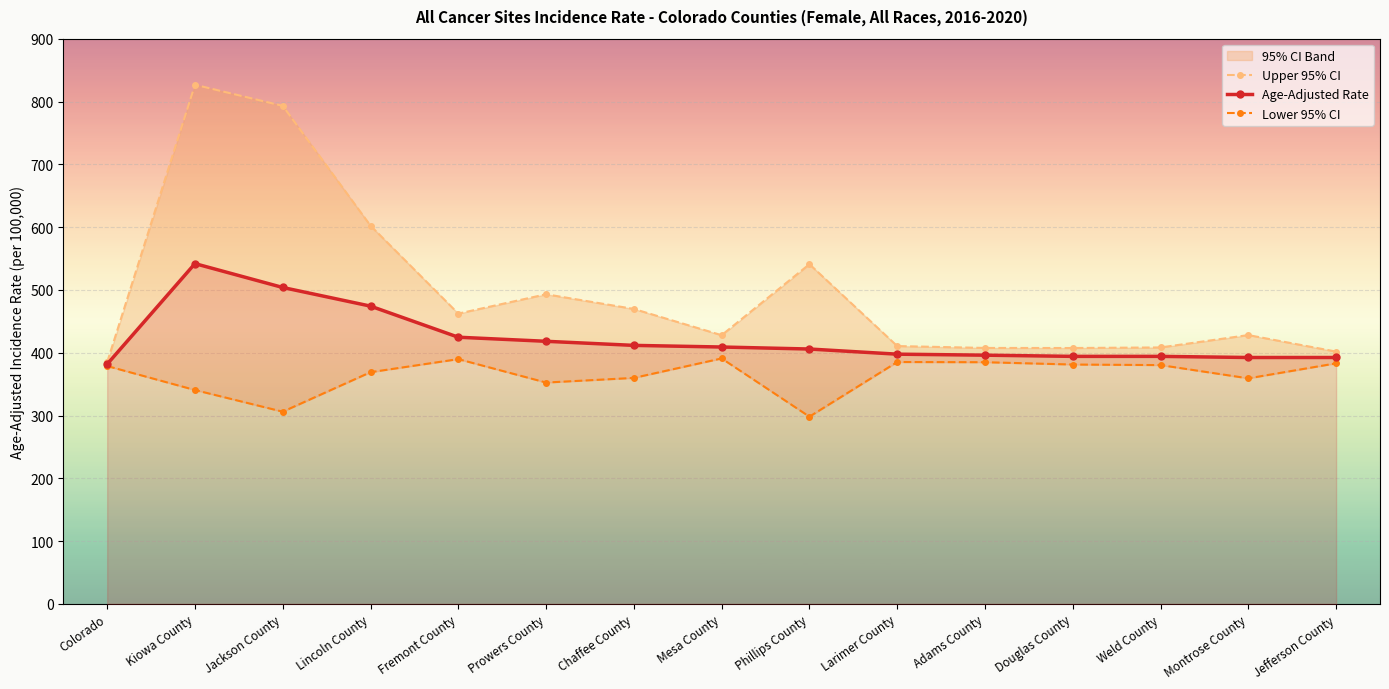

Reading right to left, what are all the values shown in this chart?

Upper 95% CI: 401.8	428.1	408.4	407.5	407.6	410.6	541.0	427.9	469.7	493.1	462.3	602.3	793.1	826.7	384.9
Age-Adjusted Rate: 392.4	392.4	394.2	394.2	396.1	397.7	405.9	409.1	411.7	418.2	424.7	474.2	503.9	541.9	381.8
Lower 95% CI: 383.1	359.2	380.3	381.2	384.9	385.2	298.2	390.9	359.9	352.5	389.8	369.0	306.1	340.6	378.8